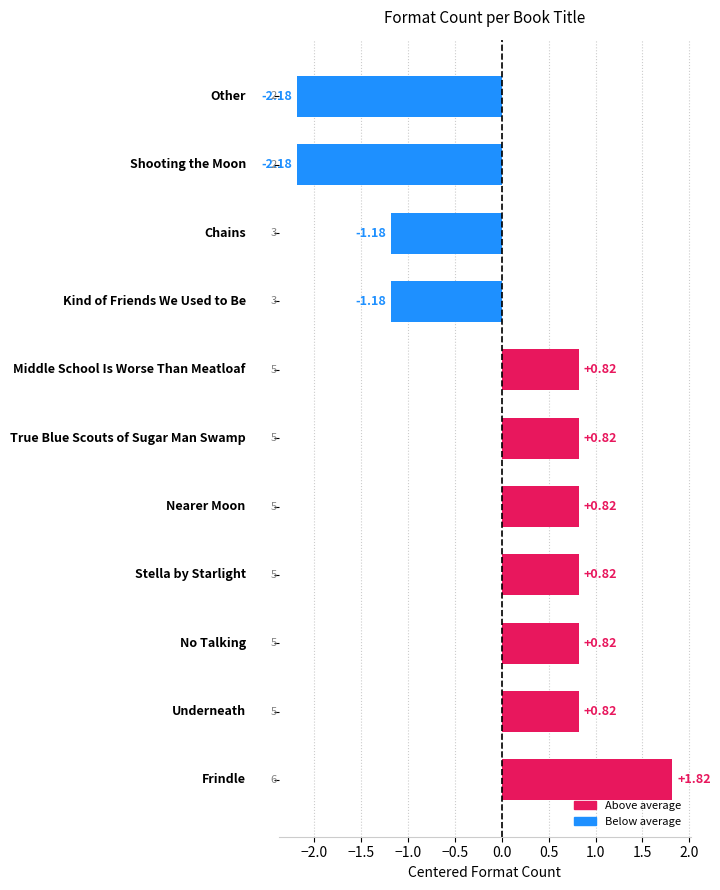

What is the difference between the second highest and minimum values?

3.0